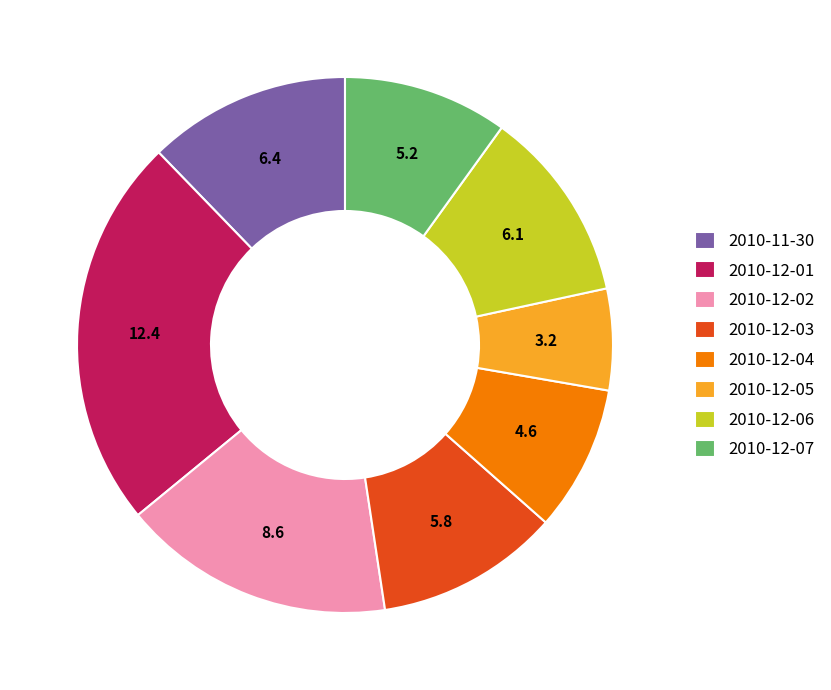

Is 2010-12-04 the majority of the pie?

No